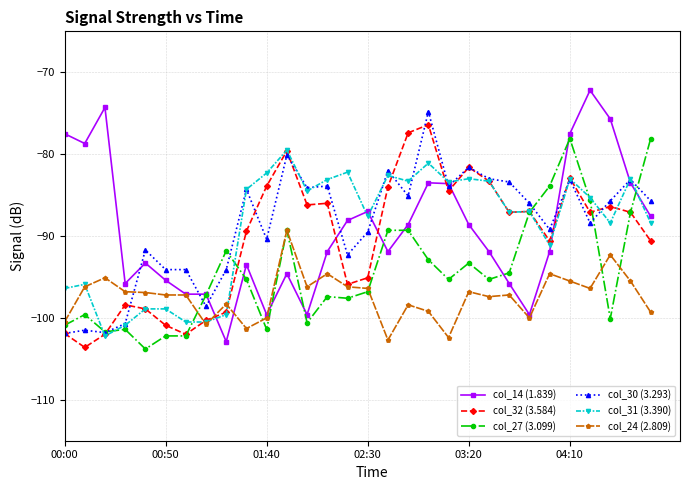

What is the average value of the col_27 (3.099) series?

-94.3